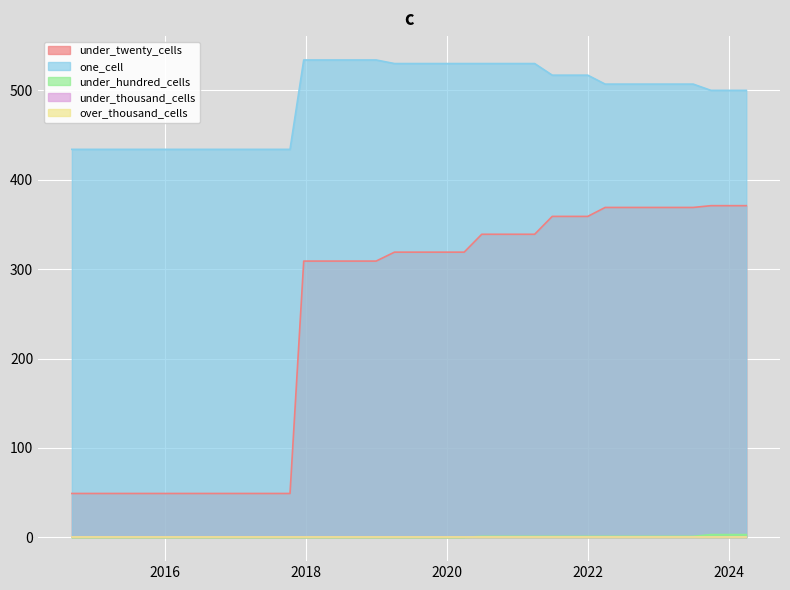

At how many categories does at least one series exceed 125?

39